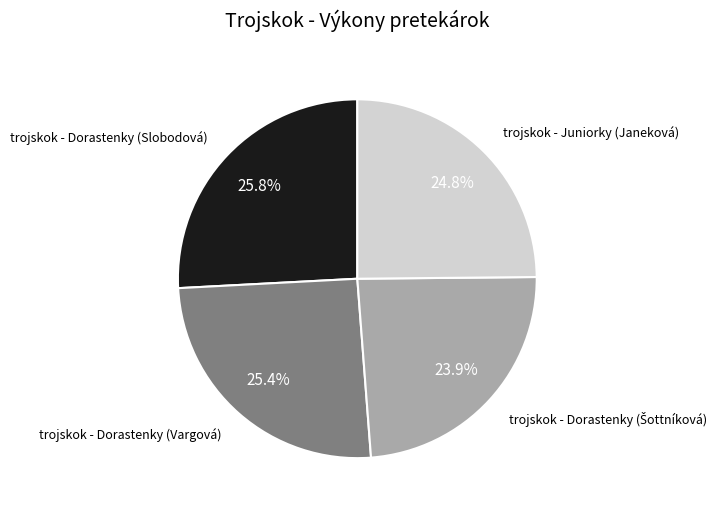

Is it true that trojskok - Dorastenky (Slobodová) is 26% of the pie?

True